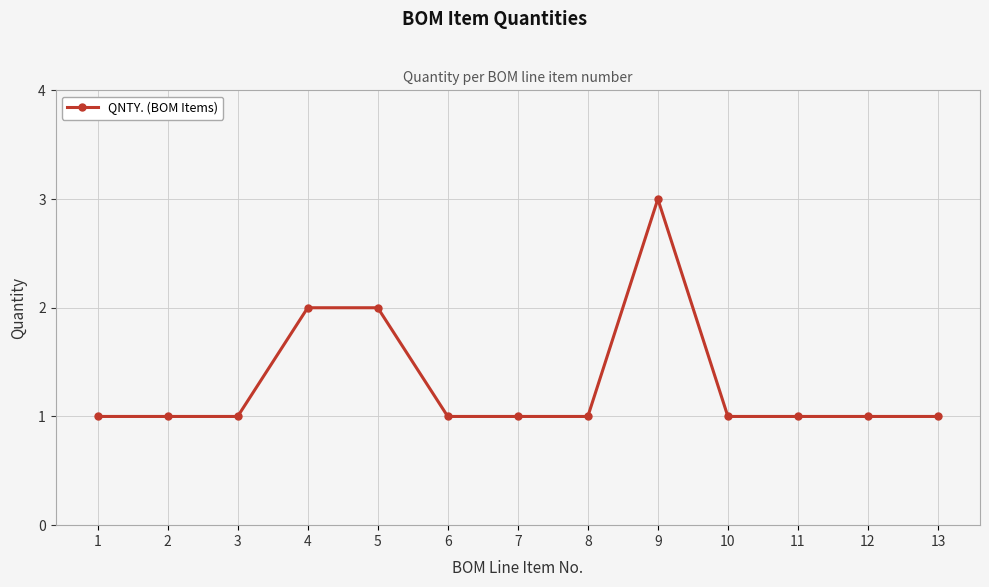

What is the value of the 2nd point from the left?

1